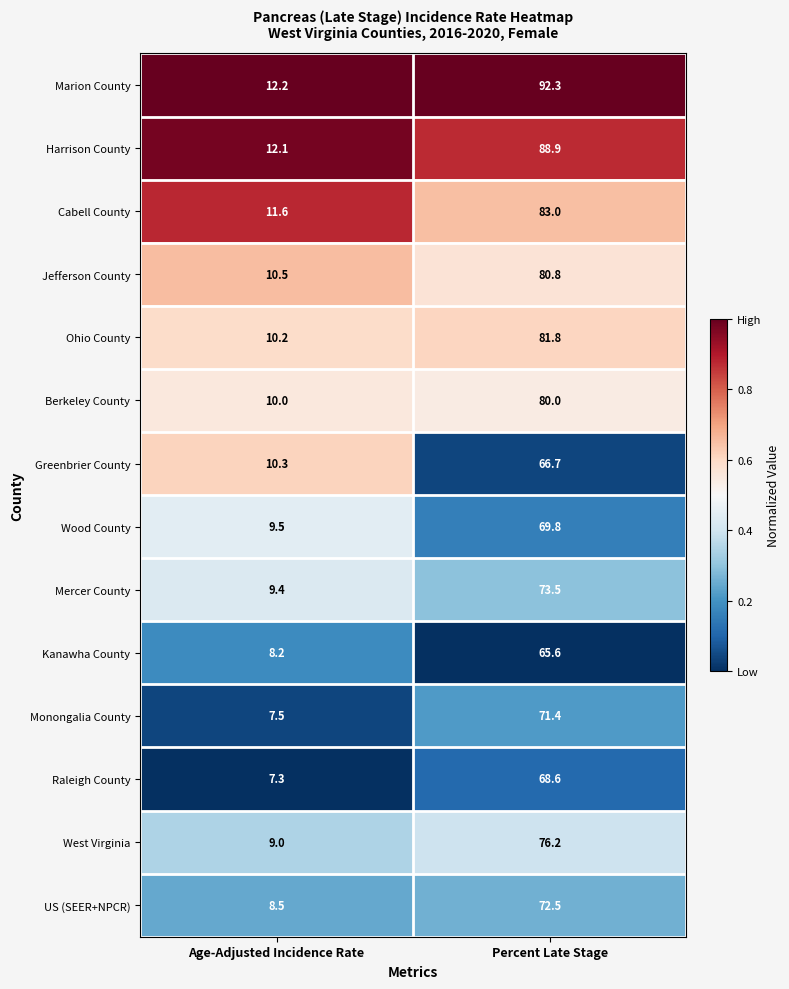

Rank the series at Age-Adjusted Incidence Rate from lowest to highest value.

Raleigh County, Monongalia County, Kanawha County, US (SEER+NPCR), West Virginia, Mercer County, Wood County, Berkeley County, Ohio County, Greenbrier County, Jefferson County, Cabell County, Harrison County, Marion County